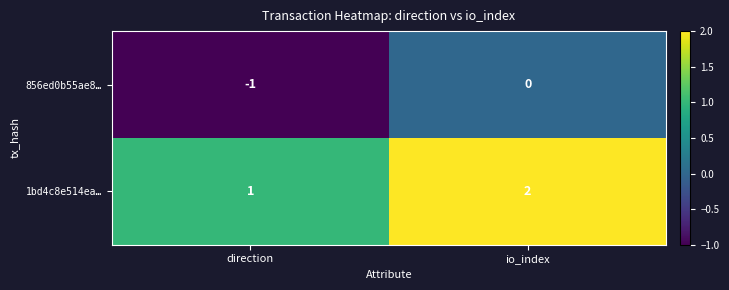

What is the total value across all series at io_index?

2